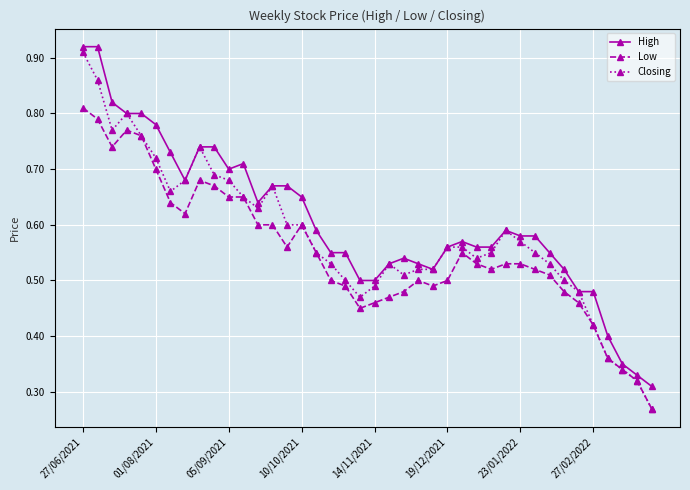

Rank the series by their maximum value, from highest to lowest.

High, Closing, Low